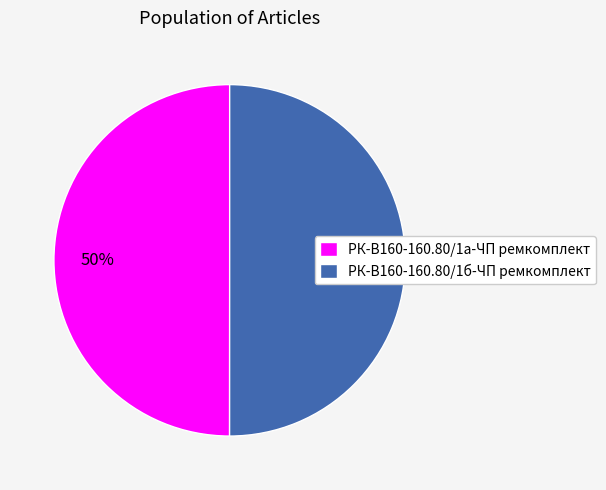

To the nearest percent, what percentage of the pie is РК-В160-160.80/1б-ЧП ремкомплект?

50%